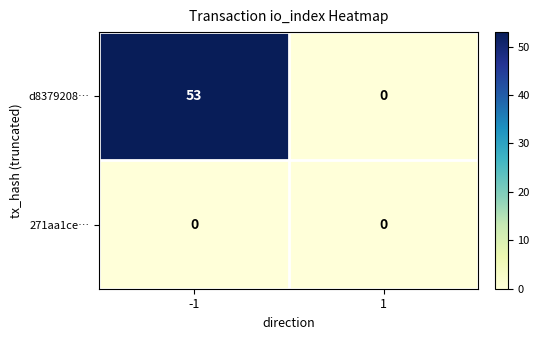

Which series has the largest total across all categories?

d8379208…